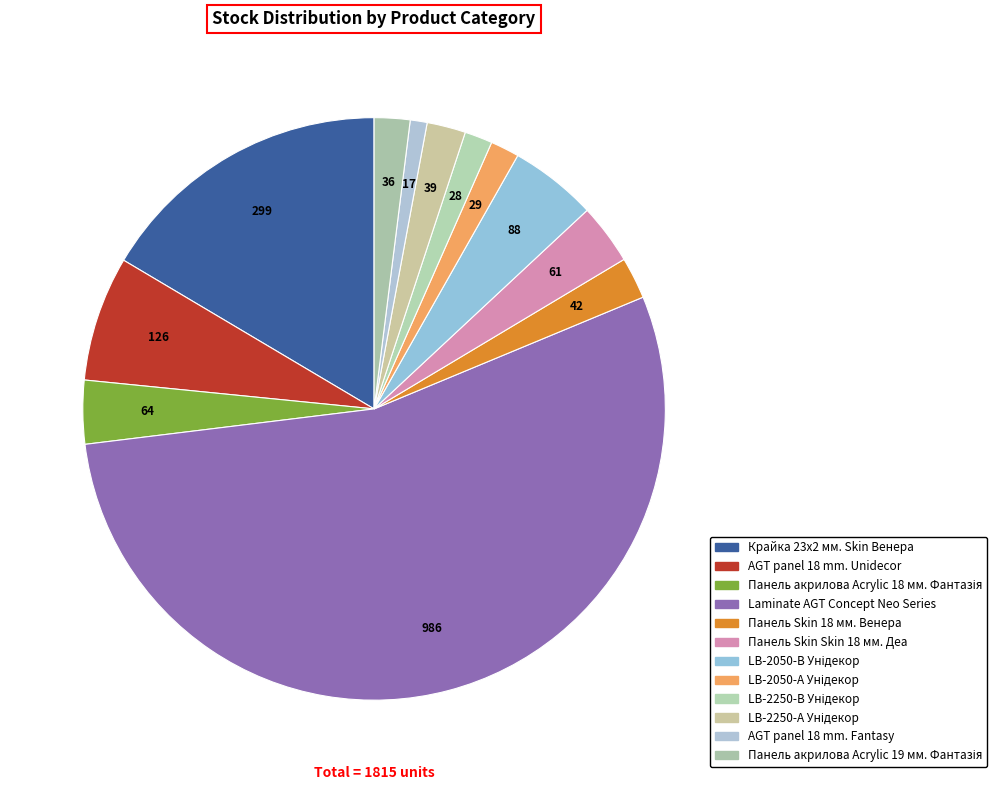

How many segments does this pie chart have?

12